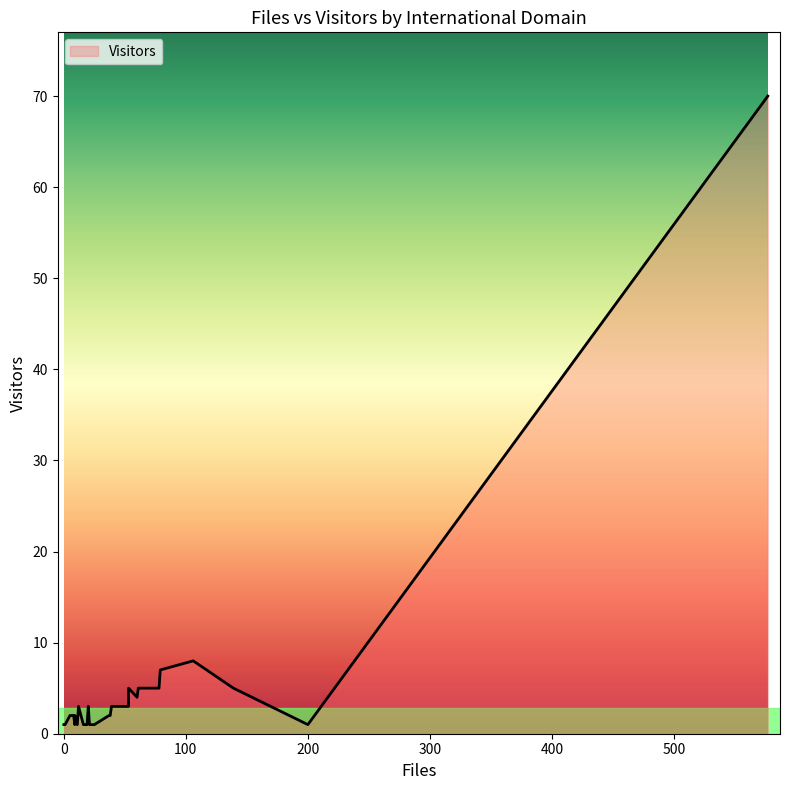

List the labels in order of value, largest first.

co.uk, ucl.ac.uk, obspm.fr, u-tokyo.ac.jp, u-aizu.ac.jp, le.ac.uk, fu-berlin.de, yorku.ca, ucm.es, u-psud.fr, jussieu.fr, esa.int, uva.nl, ujf-grenoble.fr, oma.be, lancs.ac.uk, astro.it, usyd.edu.au, upm.es, tksc.jaxa.jp, sai.msu.ru, kyushu-u.ac.jp, kanazawa-u.ac.jp, esa.es, dlr.de, asu.cas.cz, anu.edu.au, aber.ac.uk